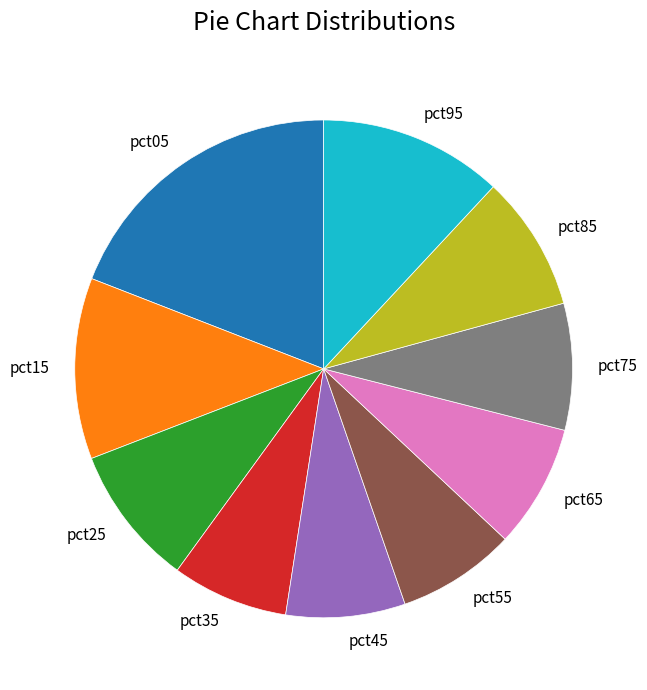

The pct45 slice represents 8% of the pie. True or false?

True